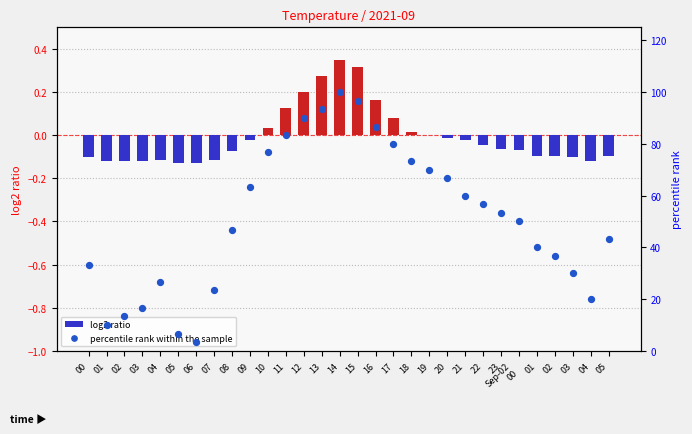

At which category is the sum across all series the highest?

14